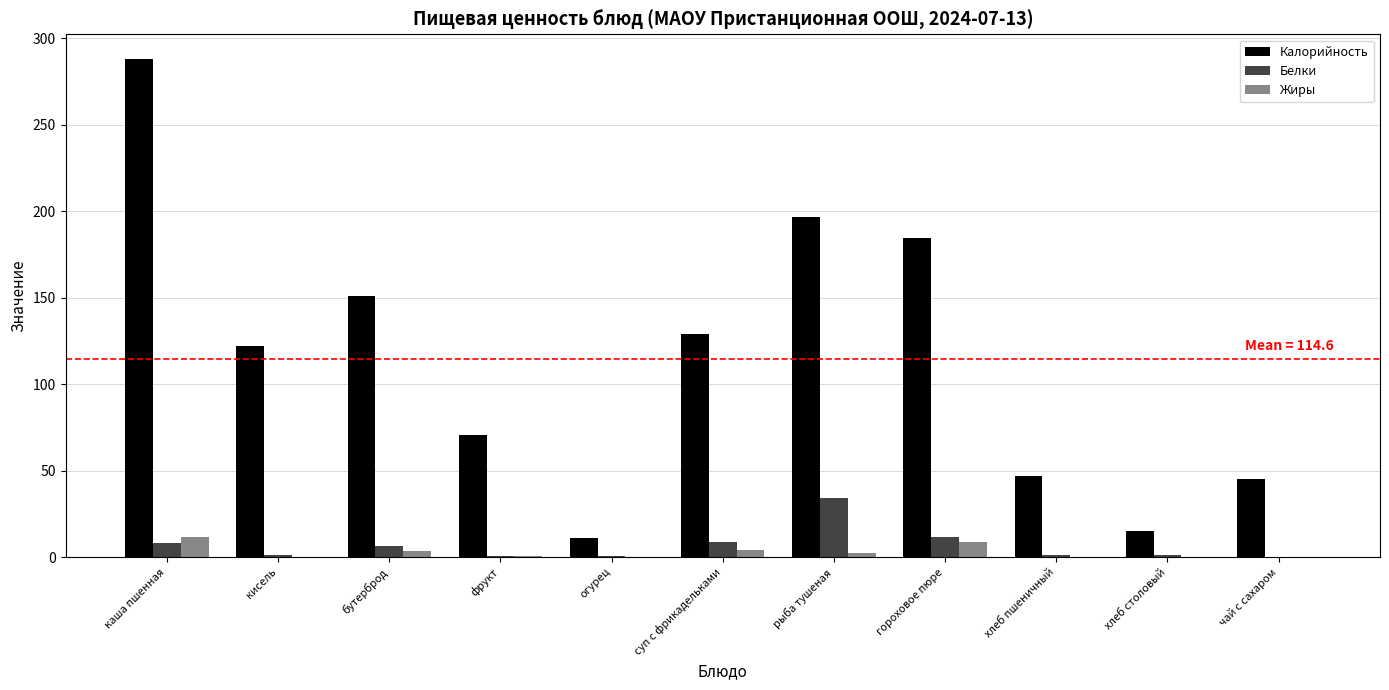

Between суп с фрикадельками and чай с сахаром, which series saw the biggest shift?

Калорийность